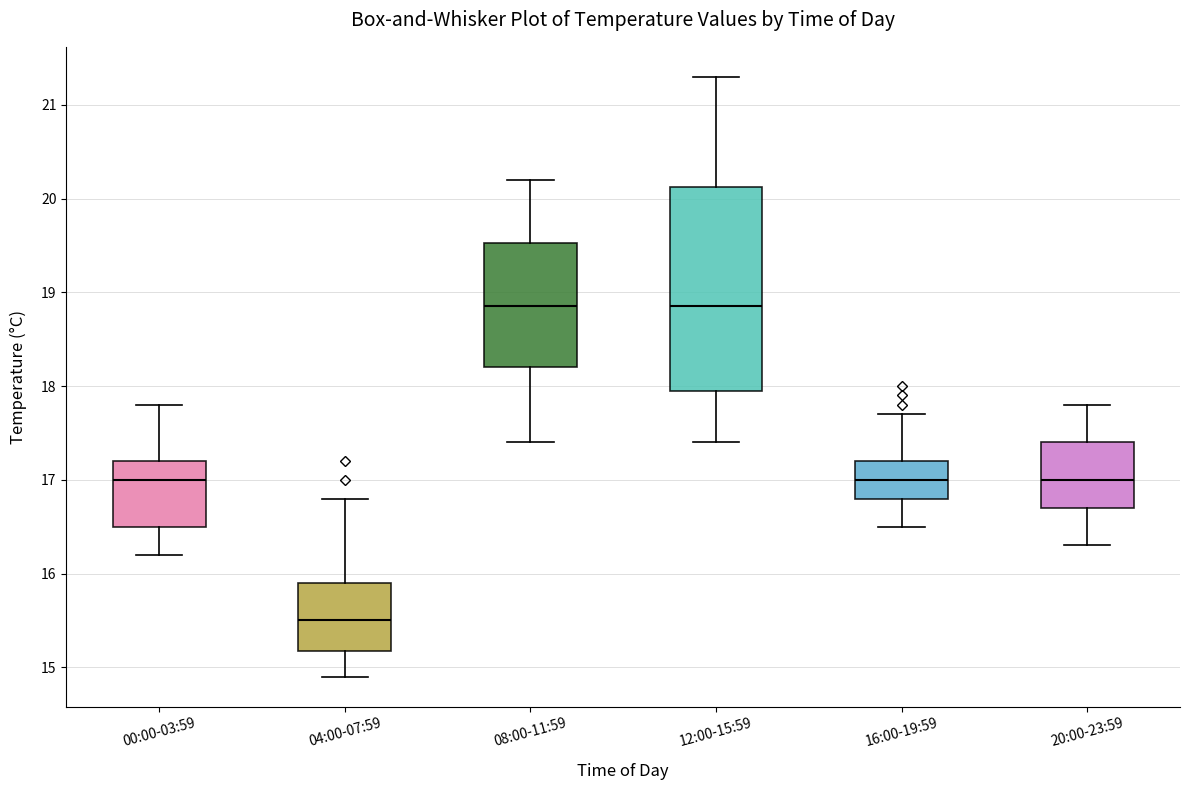

Where is the lower edge of the box for 00:00-03:59 on the y-axis? The values are not printed on the chart, so give them approximately, as read against the axis.

16.5